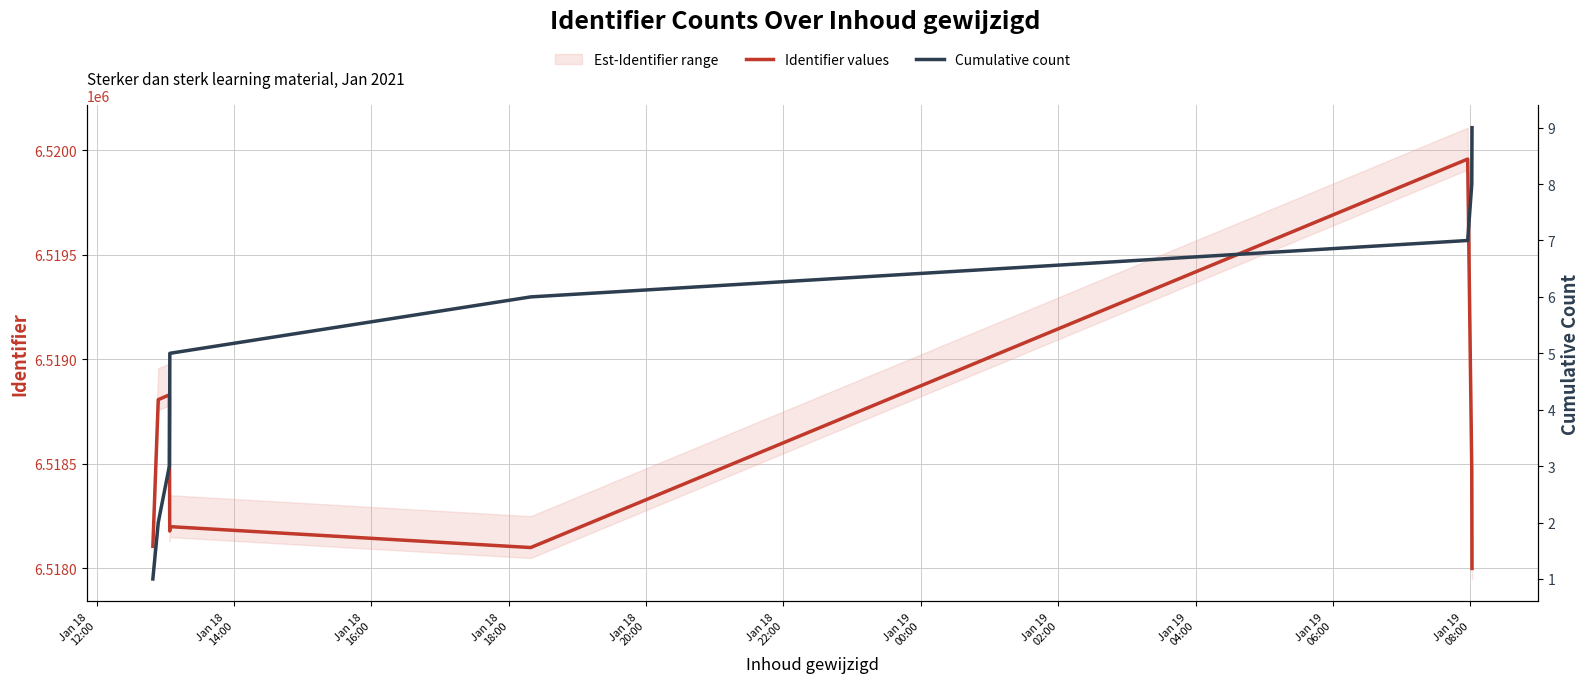

How many lines are shown in the chart?

2